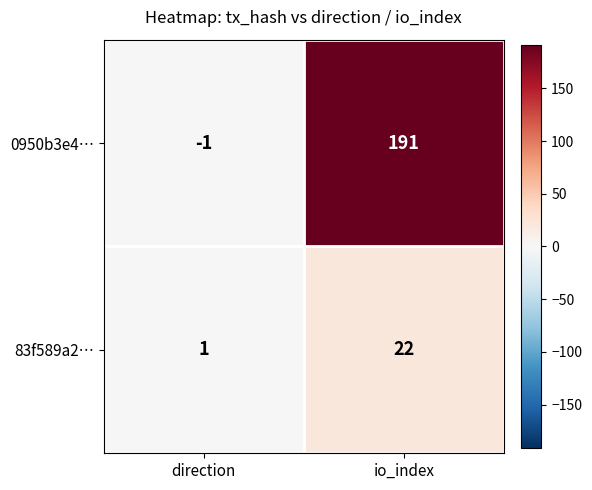

The value of 0950b3e4… at io_index is 191. True or false?

True